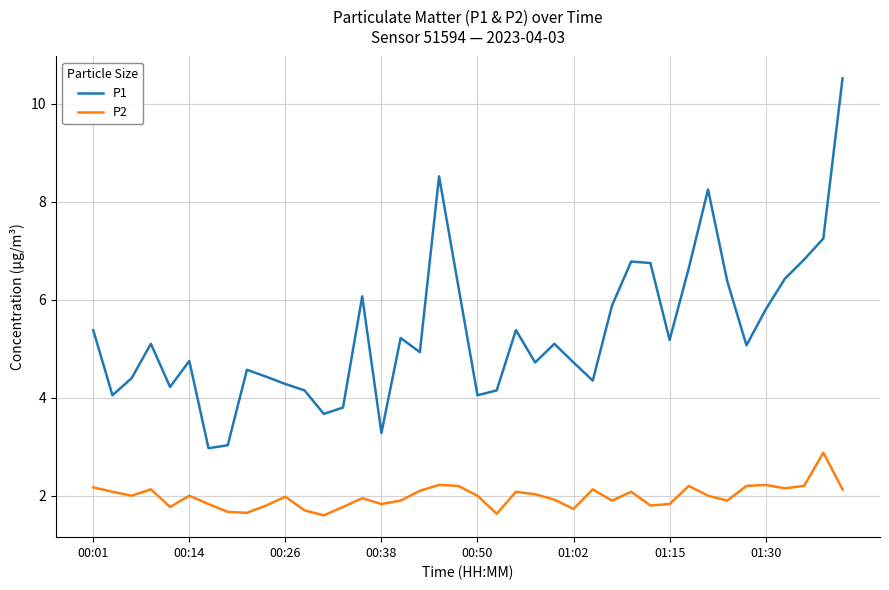

Which series has the widest spread of values?

P1